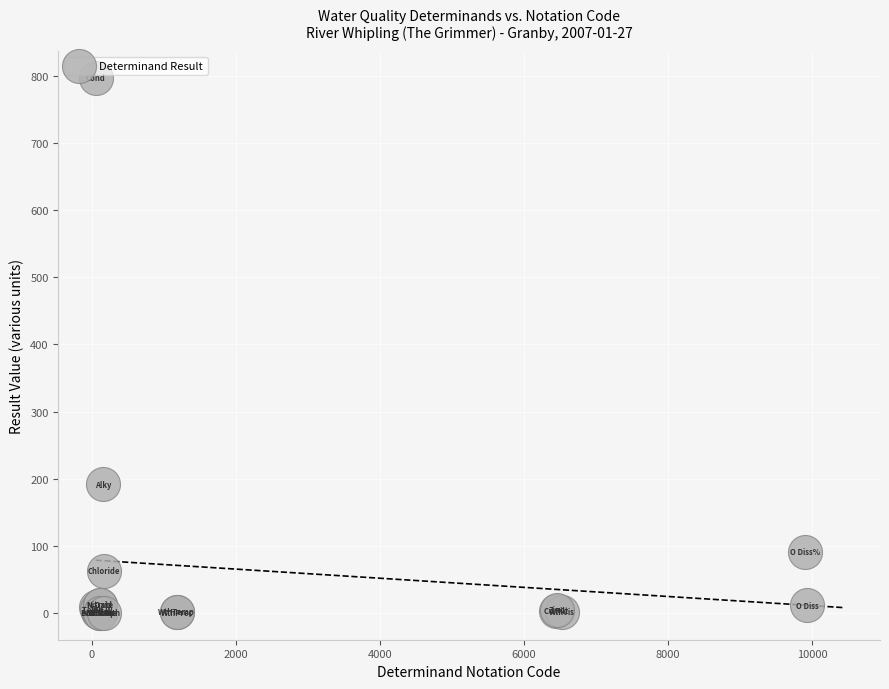

What Y value in the scatter plot is closest to 398?

192.0